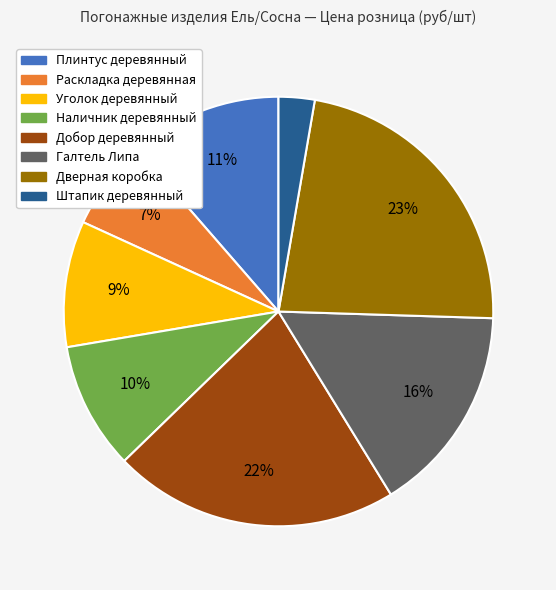

Count the number of slices in the pie.

8